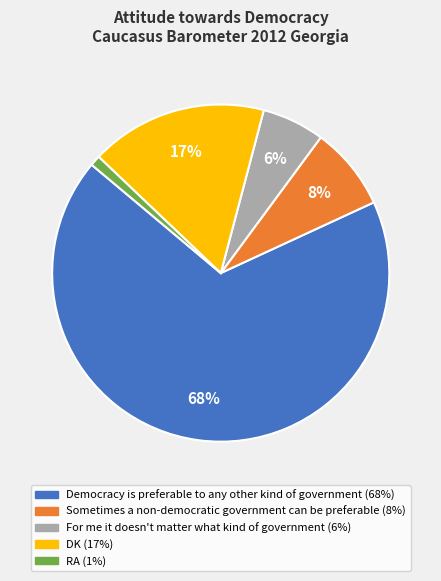

What is the ratio of the value at Sometimes a non-democratic government can be preferable to the value at RA?

8.0